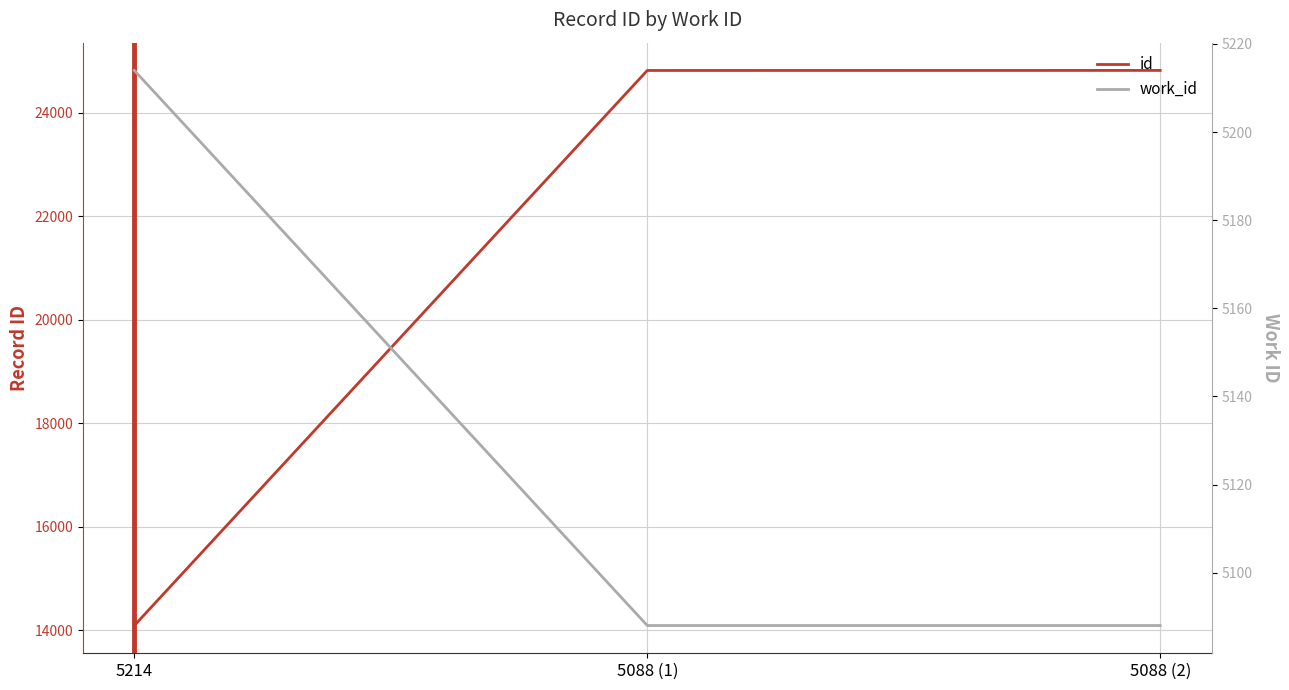

Rank the series by their maximum value, from highest to lowest.

id, work_id